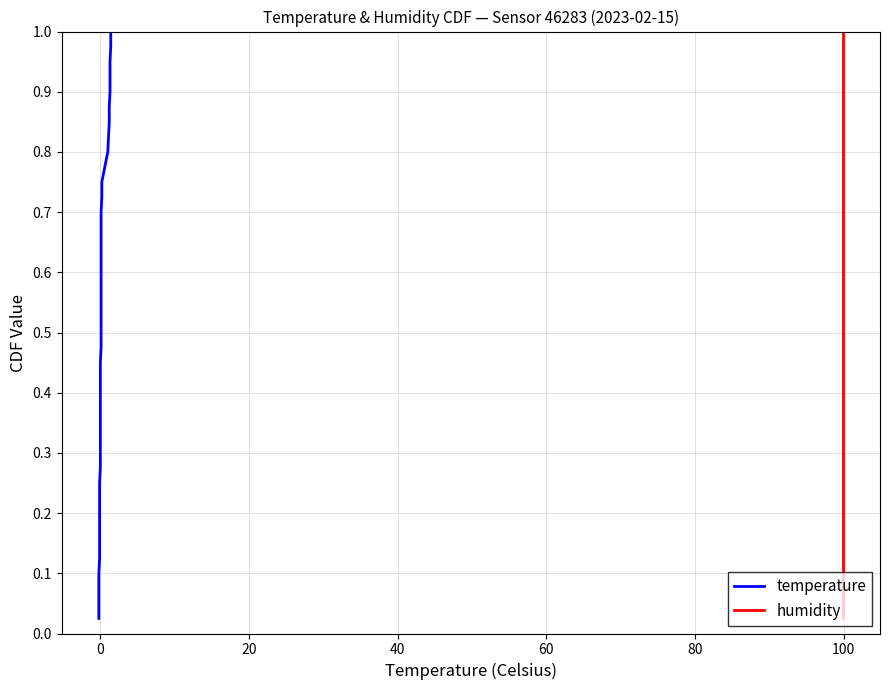

True or false: humidity and temperature cross at least once.

False